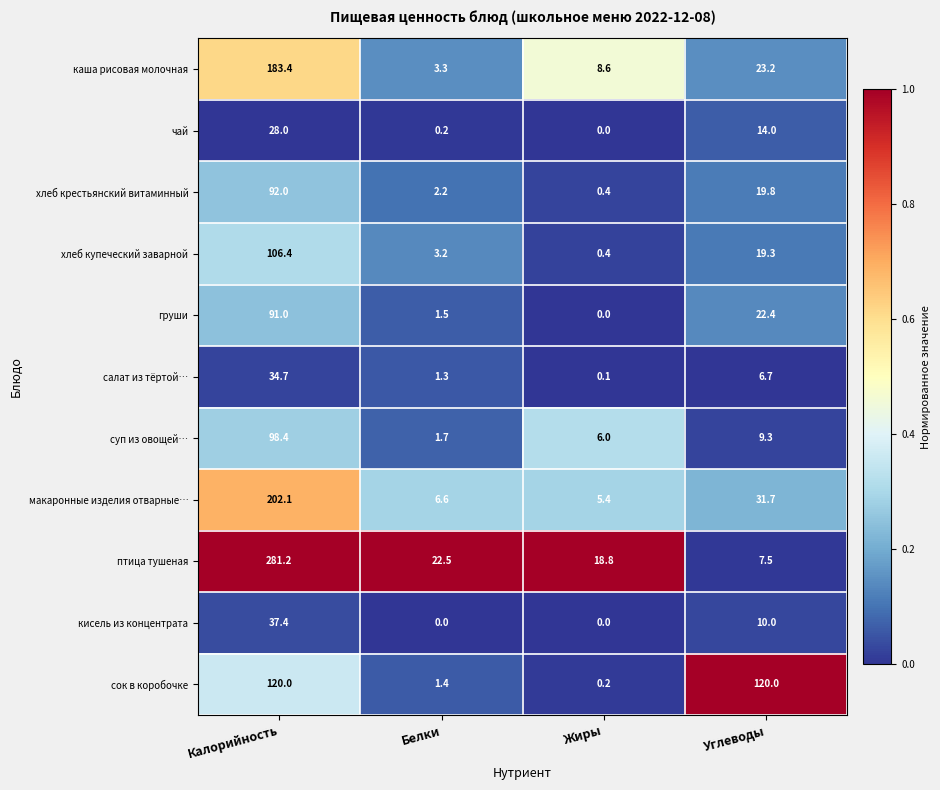

At which category is the sum across all series the highest?

Калорийность